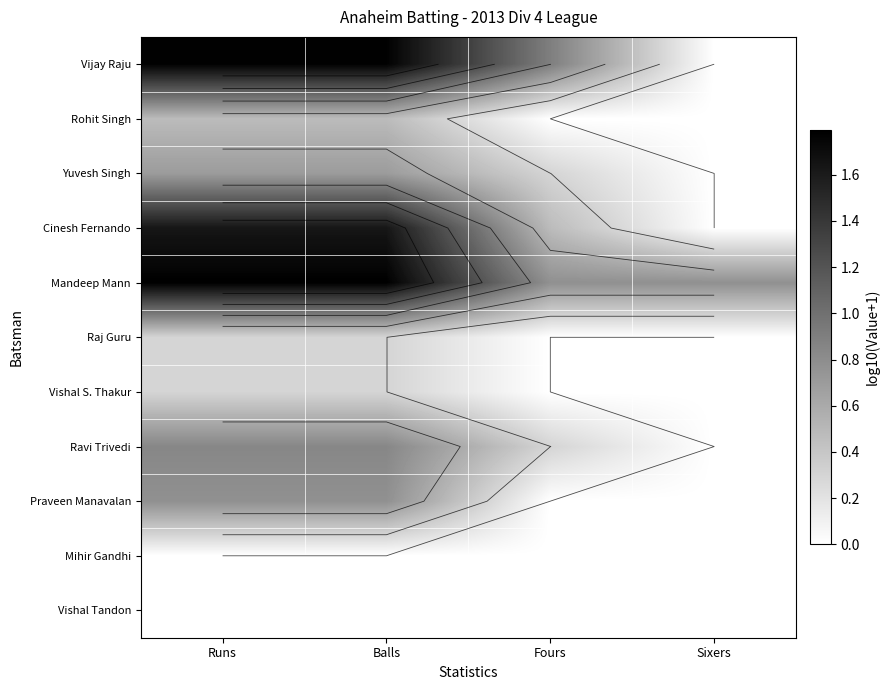

What is the total value across all series at Runs?

8.6